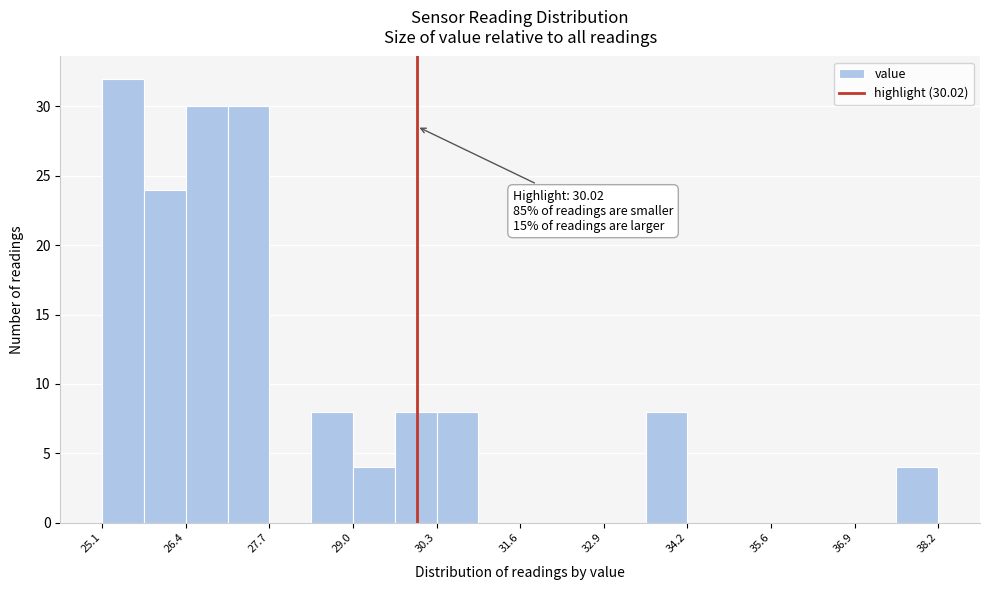

Read against the x-axis, roughly where is the centre of the tallest bar?

25.4